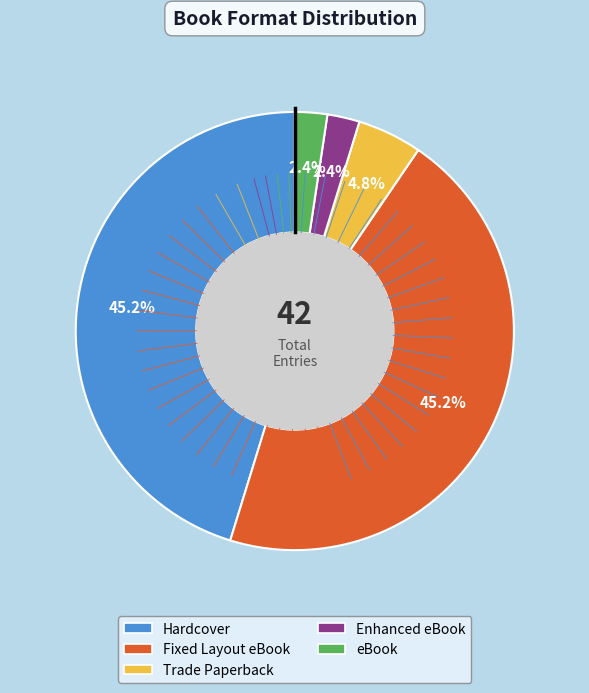

Count the number of slices in the pie.

5